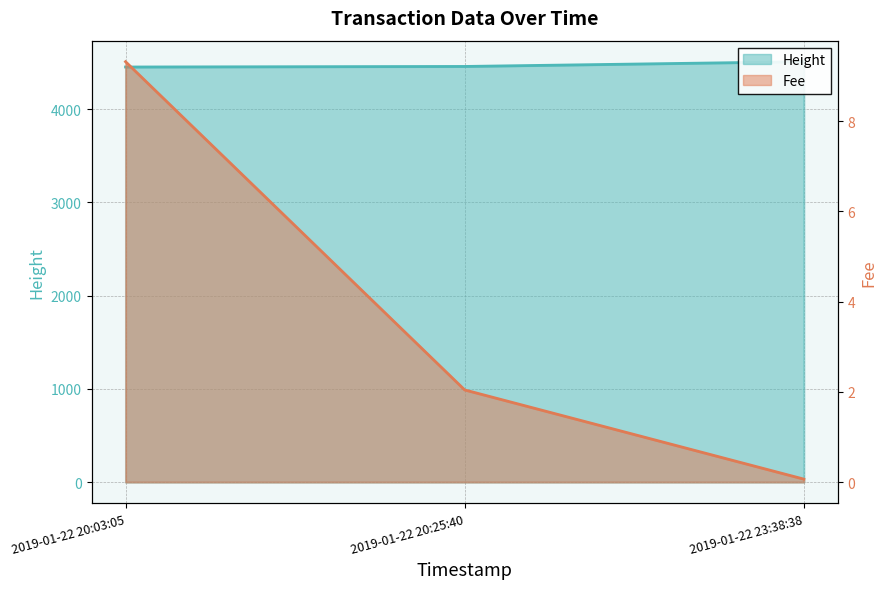

Rank the series by their average value, from highest to lowest.

Height, Fee